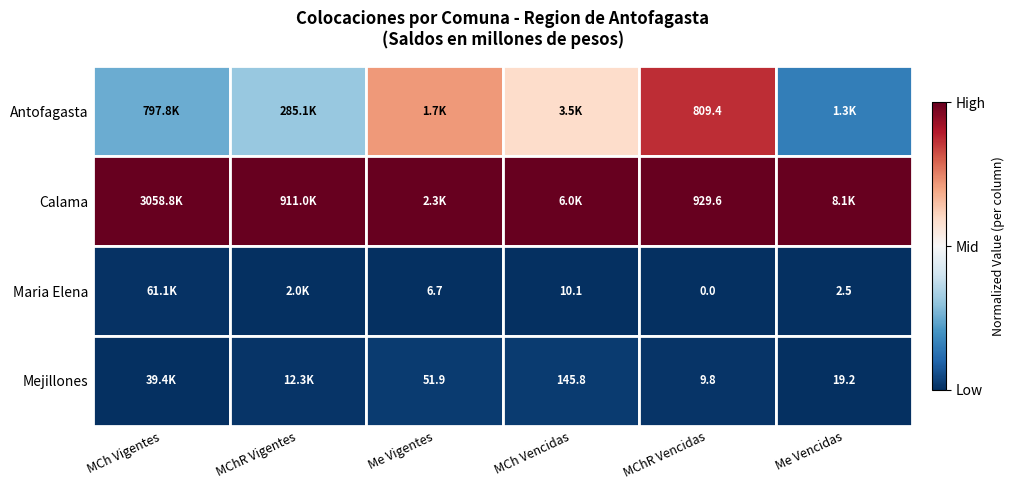

Is it true that Mejillones equals 0.0 at Me Vencidas?

False